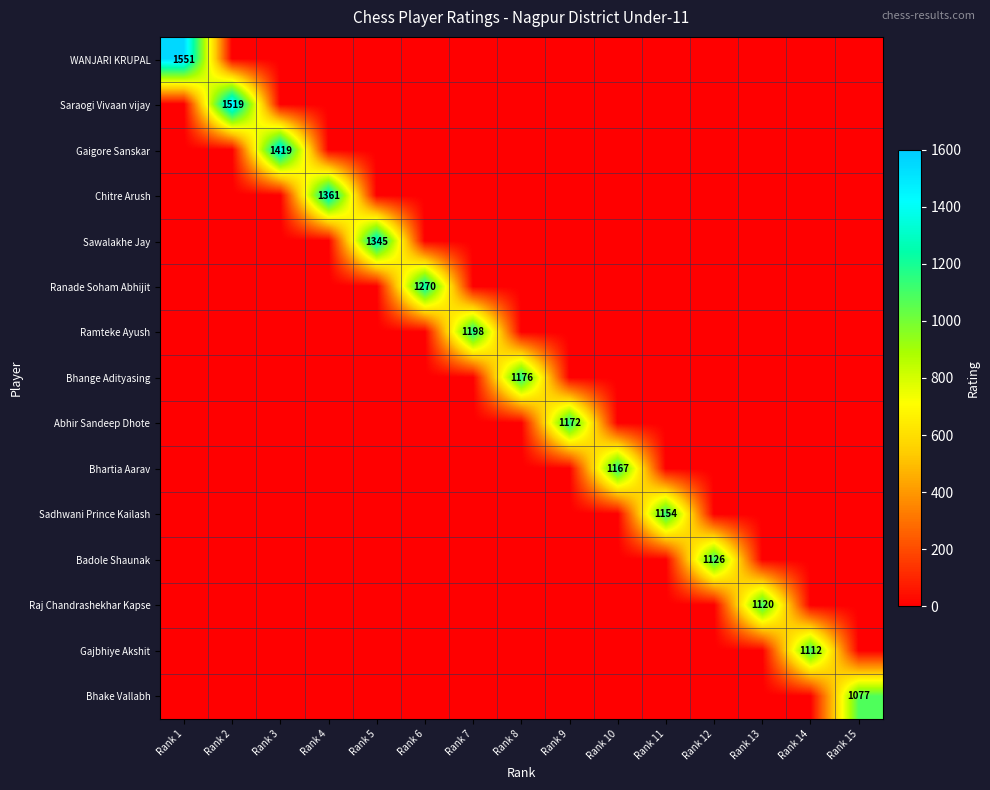

What is the maximum value for Saraogi Vivaan vijay?

1519